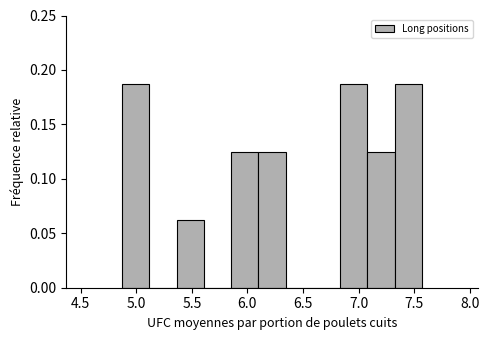

How tall is the bar that spans 5.35 to 5.60 on the x-axis? Neither the bar edges nor the heights are printed on the chart, so give them approximately, as read against the axes.

0.065